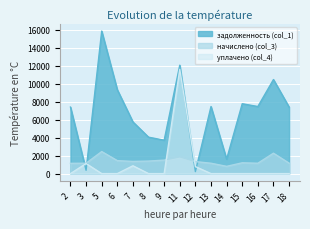

Between which two adjacent categories do начислено (col_3) and уплачено (col_4) first intersect?

9 and 11